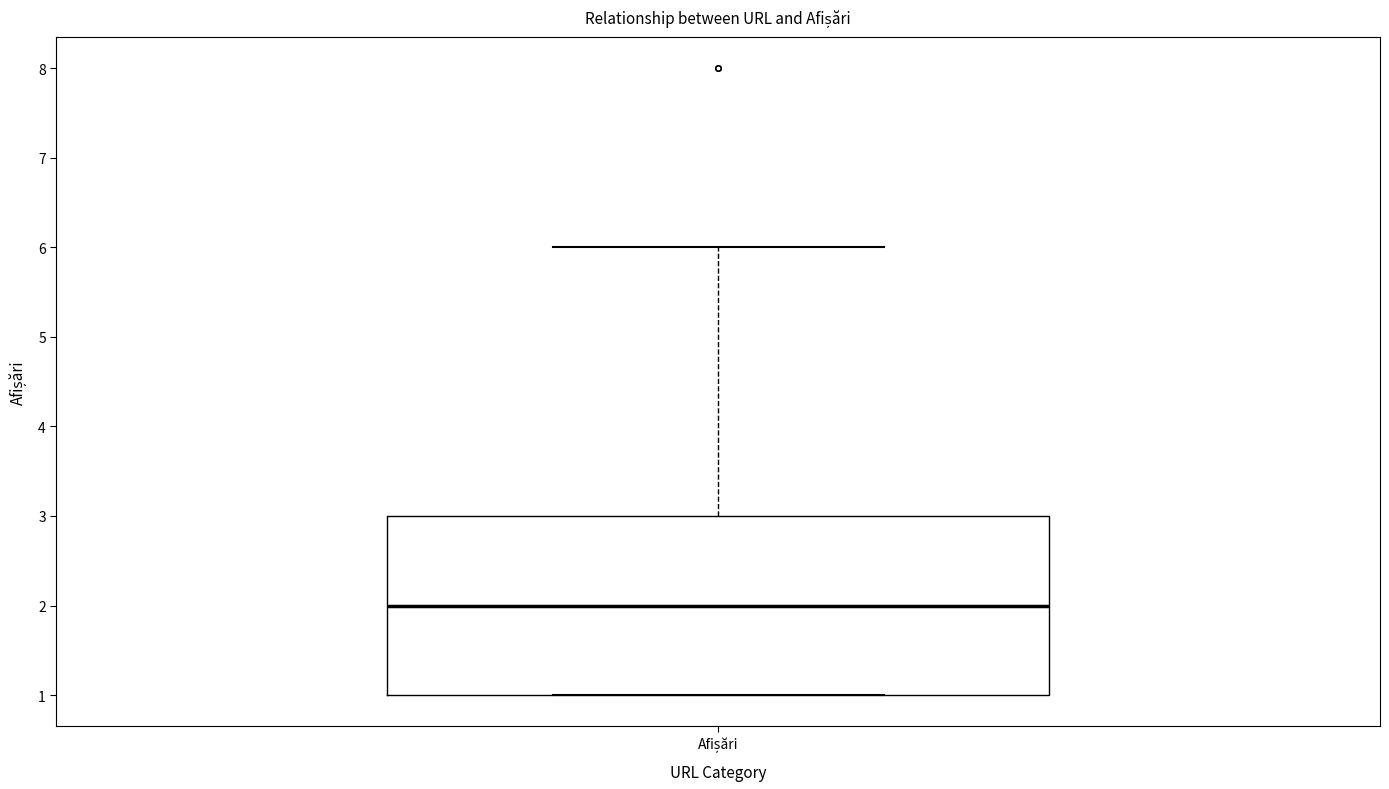

Transcribe this box plot: give where the median line is, the range the box spans, and where the two whiskers end, as read against the y-axis. The values are not printed on the chart, so give them approximately, as read against the axis.

median 2, box 1 to 3, whiskers 1 to 6